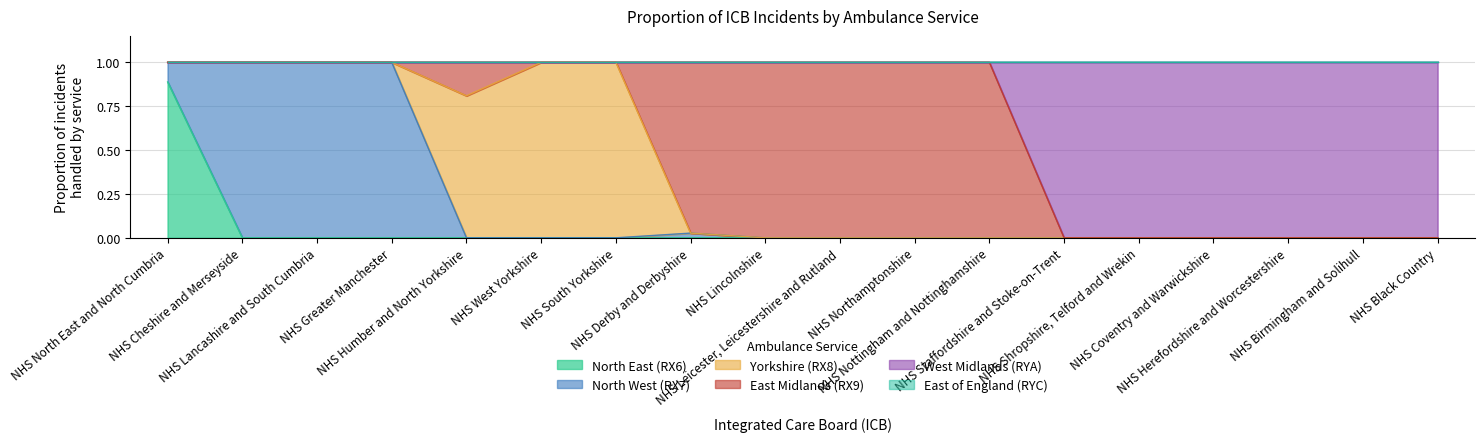

Reading right to left, extract all data points from this chart.

North East (RX6): 0.0	0.0	0.0	0.0	0.0	0.0	0.0	0.0	0.0	0.0	0.0	0.0	0.0	0.0	0.0	0.0	0.0	0.9
North West (RX7): 0.0	0.0	0.0	0.0	0.0	0.0	0.0	0.0	0.0	0.0	0.0	0.0	0.0	0.0	1.0	1.0	1.0	0.1
Yorkshire (RX8): 0.0	0.0	0.0	0.0	0.0	0.0	0.0	0.0	0.0	0.0	0.0	1.0	1.0	0.8	0.0	0.0	0.0	0.0
East Midlands (RX9): 0.0	0.0	0.0	0.0	0.0	0.0	1.0	1.0	1.0	1.0	1.0	0.0	0.0	0.2	0.0	0.0	0.0	0.0
West Midlands (RYA): 1.0	1.0	1.0	1.0	1.0	1.0	0.0	0.0	0.0	0.0	0.0	0.0	0.0	0.0	0.0	0.0	0.0	0.0
East of England (RYC): 0.0	0.0	0.0	0.0	0.0	0.0	0.0	0.0	0.0	0.0	0.0	0.0	0.0	0.0	0.0	0.0	0.0	0.0